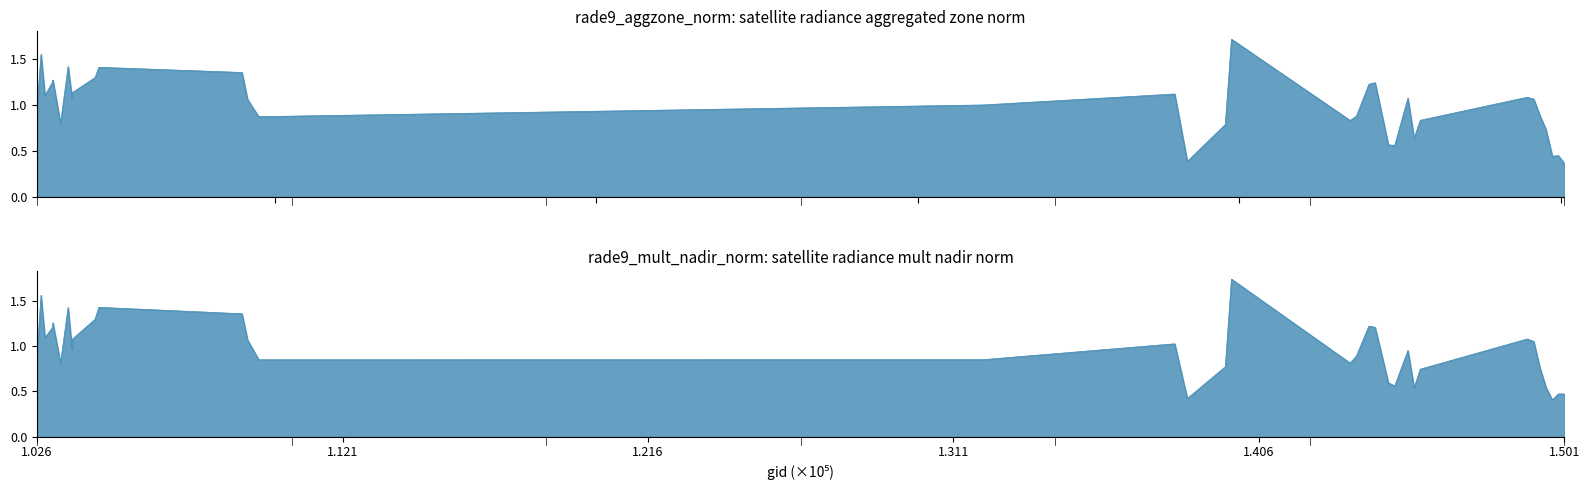

Which category has the lowest value in the rade9_mult_nadir_norm series?

149734